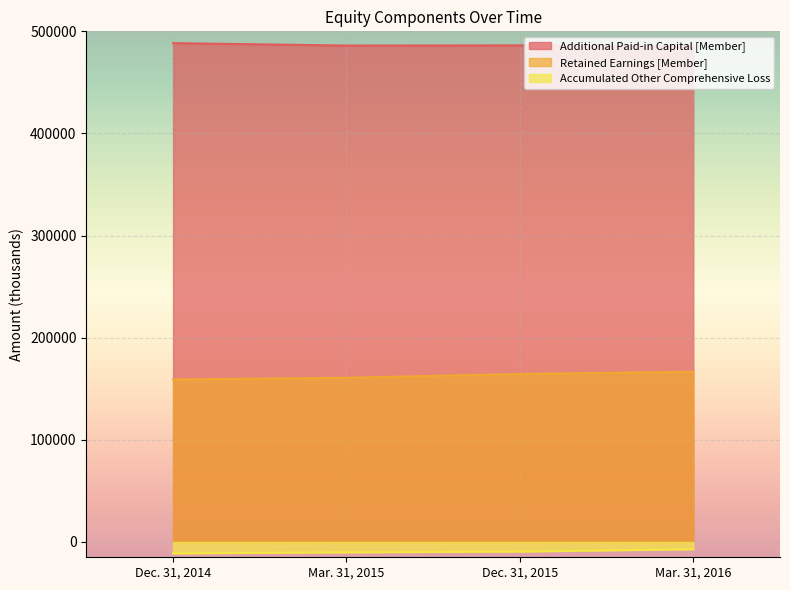

The Additional Paid-in Capital [Member] series shows 484956 at Mar. 31, 2016. True or false?

True